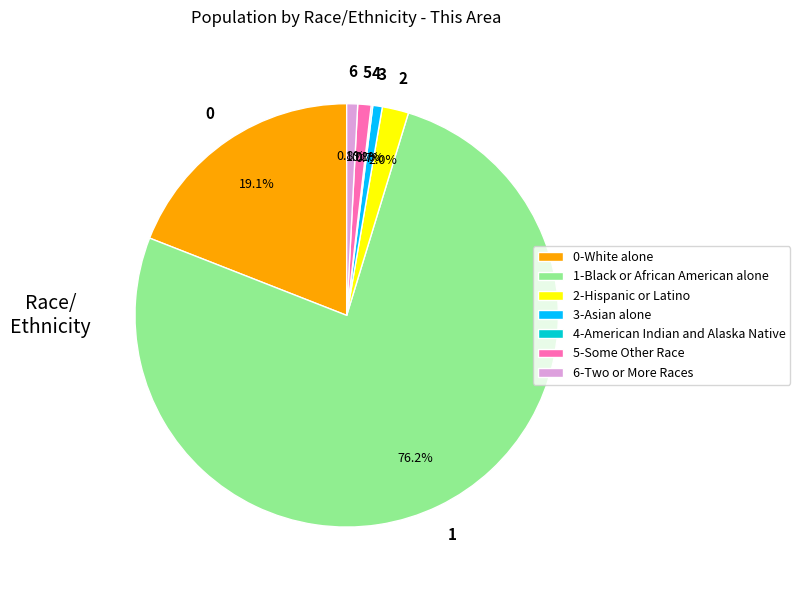

Is there any slice that represents more than half of the pie?

Yes